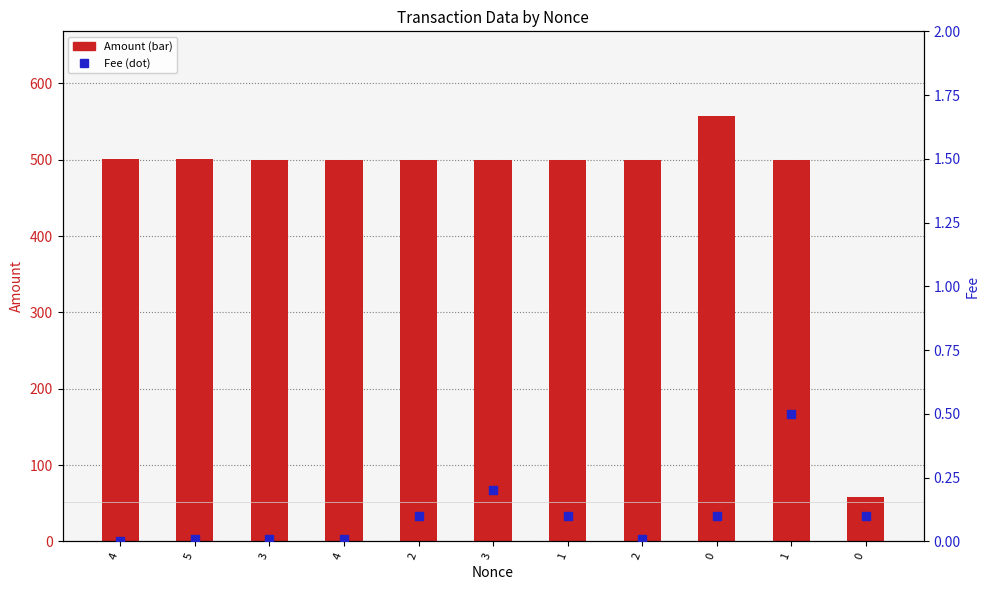

At how many categories does at least one series exceed 207?

10